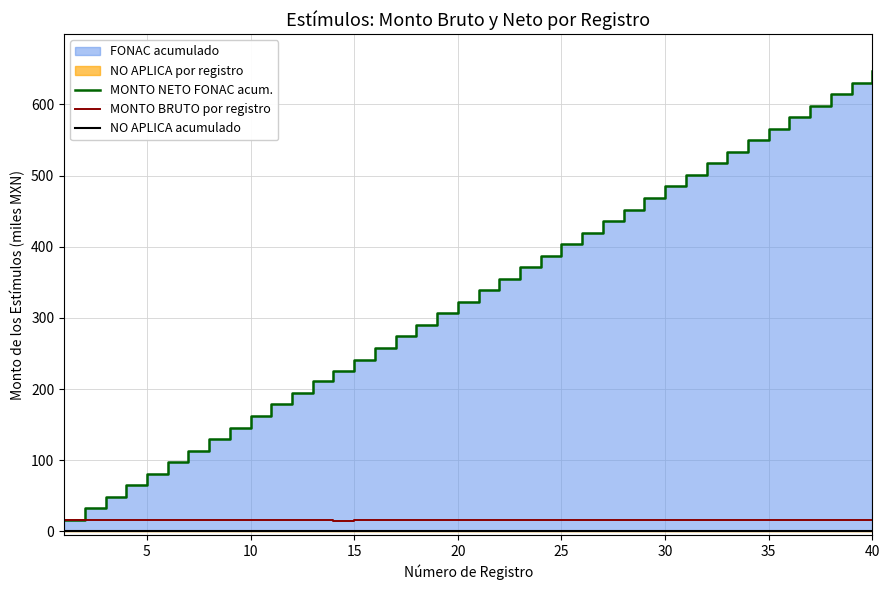

Rank the series at 35 from highest to lowest value.

MONTO NETO FONAC acum., MONTO BRUTO por registro, NO APLICA acumulado